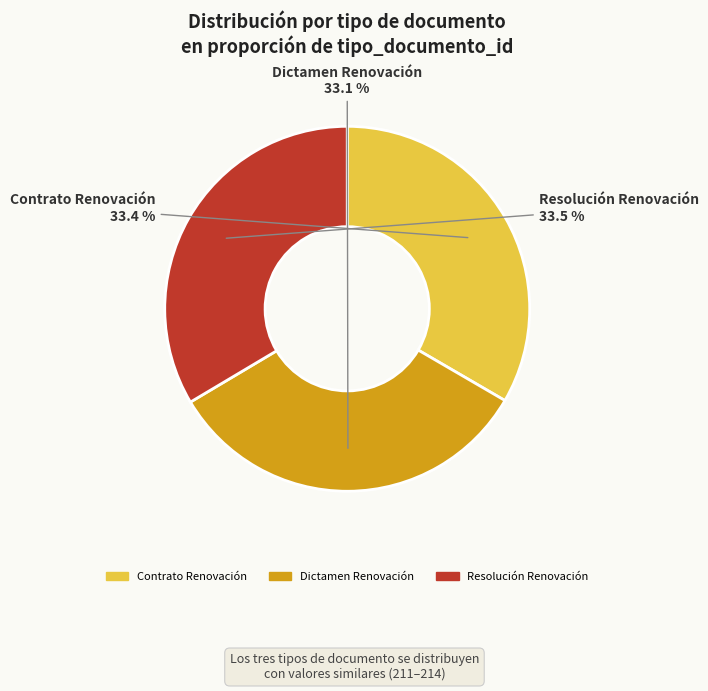

Approximately how many times larger is the value at Contrato Renovación compared to Resolución Renovación?

1.0